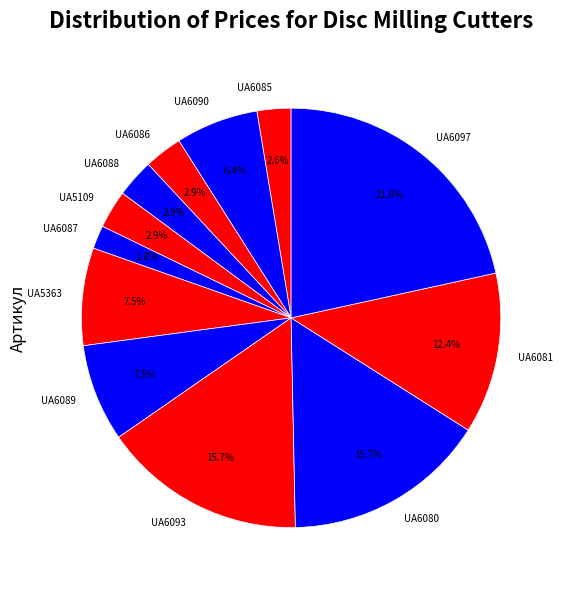

Which slice is the largest?

UA6097